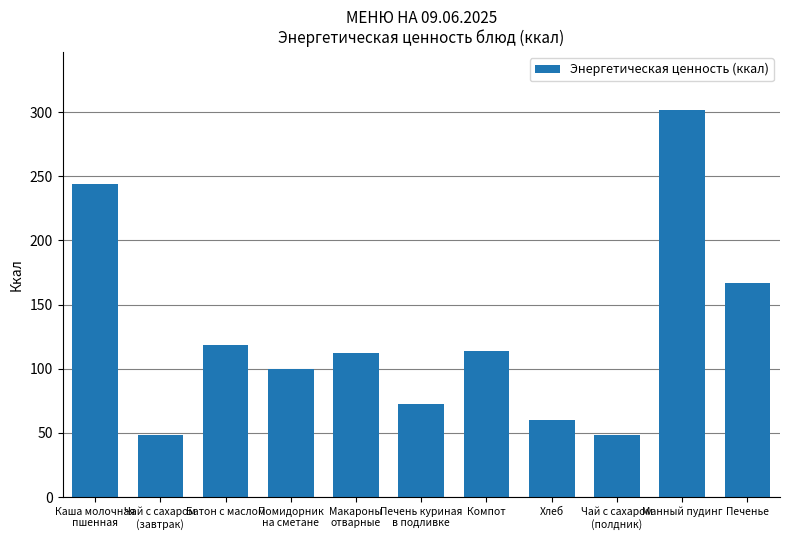

Count the number of categories in the chart.

11